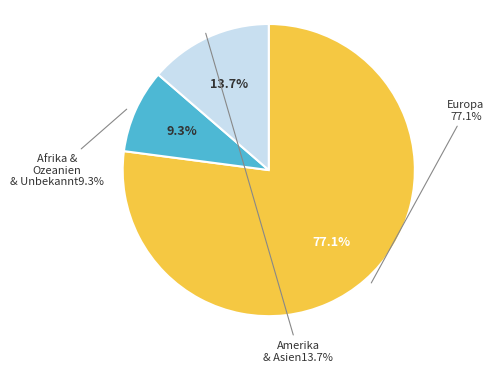

True or false: Afrika accounts for 9% of the total.

True